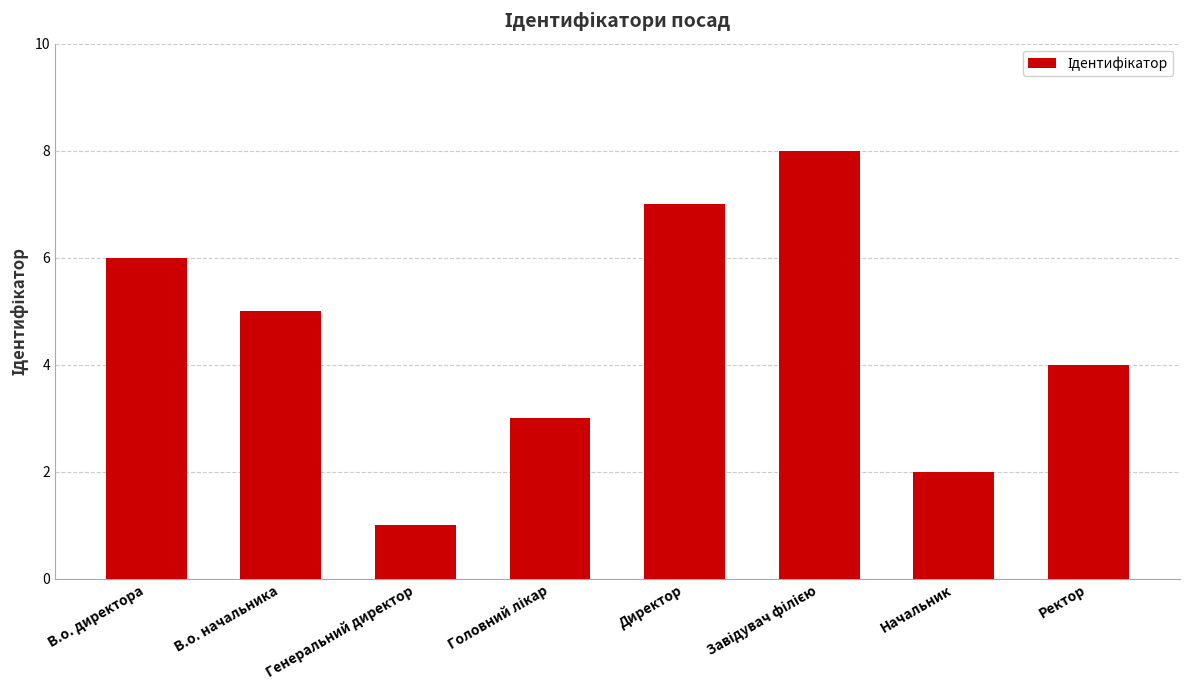

Which category has the lowest value across all series?

Генеральний директор